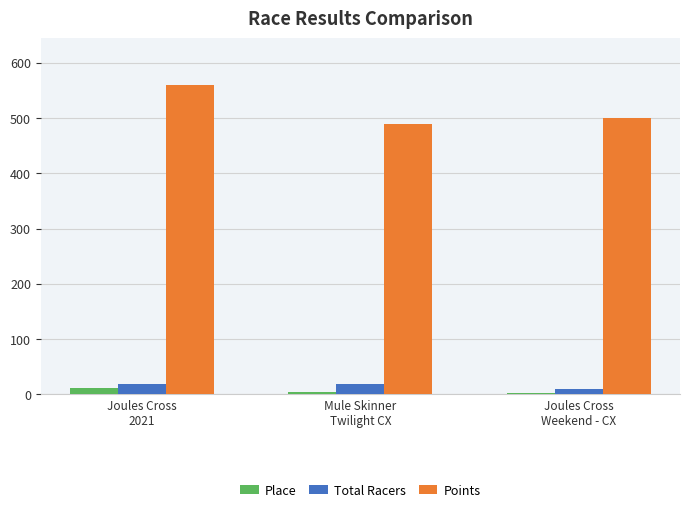

What is the spread (max minus min) of values at Joules Cross
Weekend - CX?

497.1